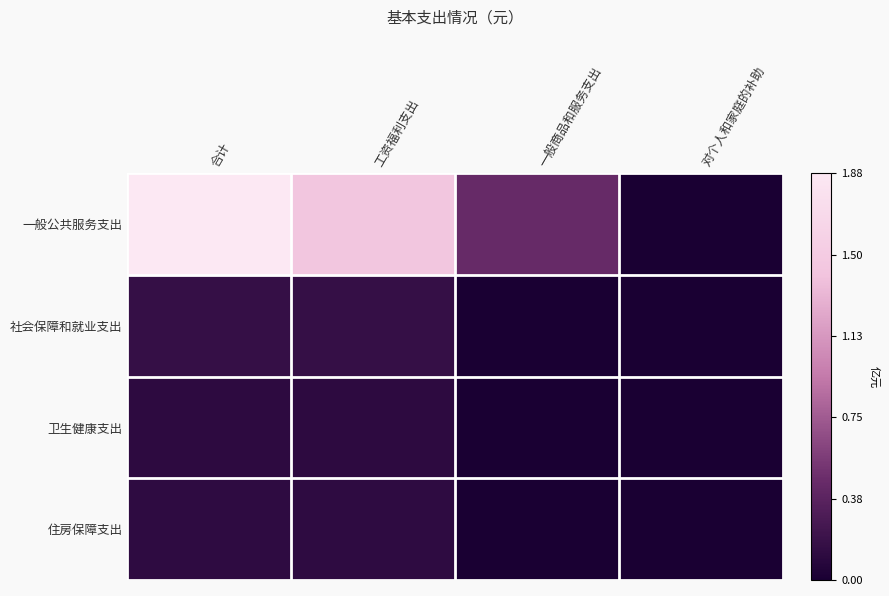

Which series has the largest total across all categories?

一般公共服务支出